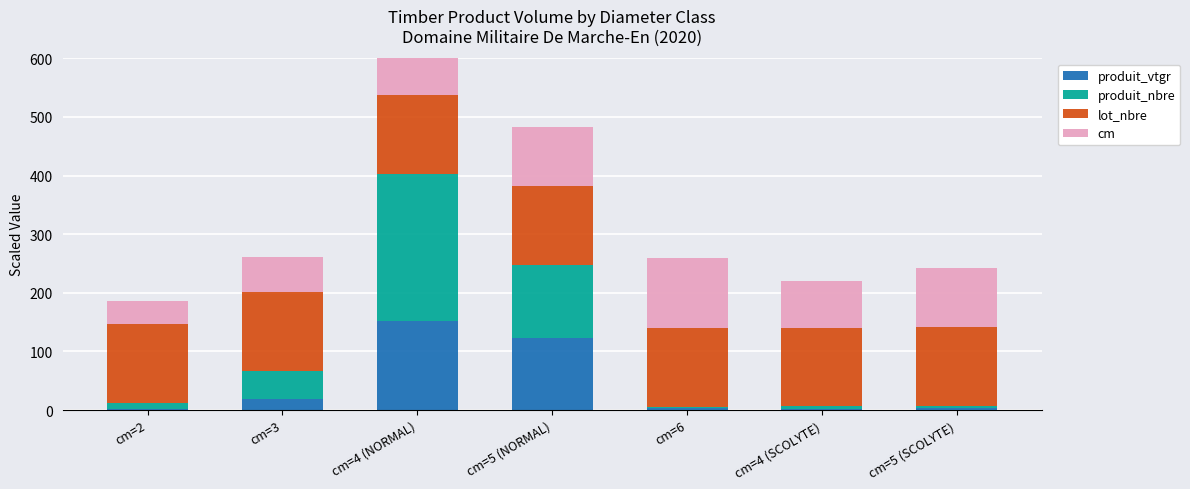

How many values in the produit_vtgr series exceed 3?

5